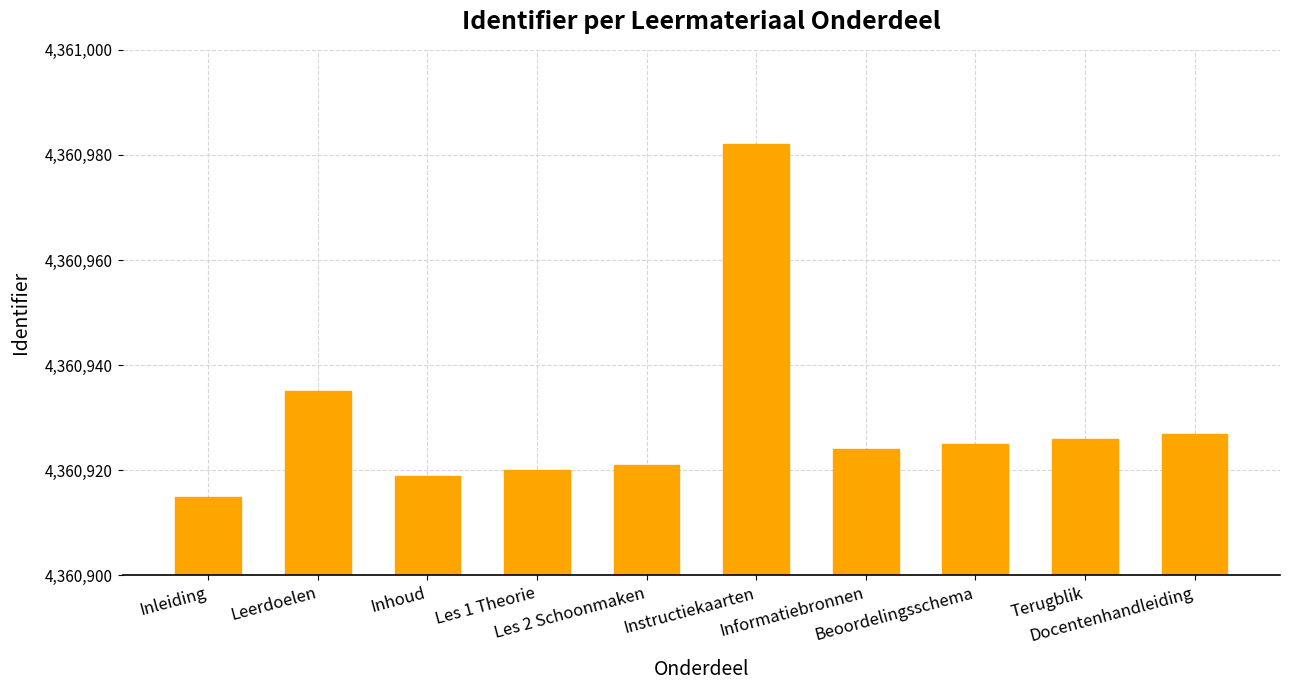

True or false: the data shows 6399597 at Inhoud.

False